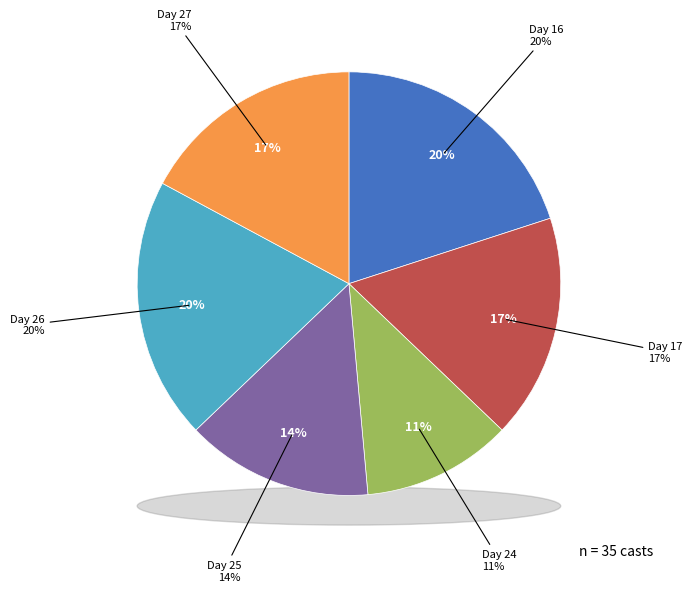

What is the ratio of the value at Day 27 to the value at Day 25?

1.2